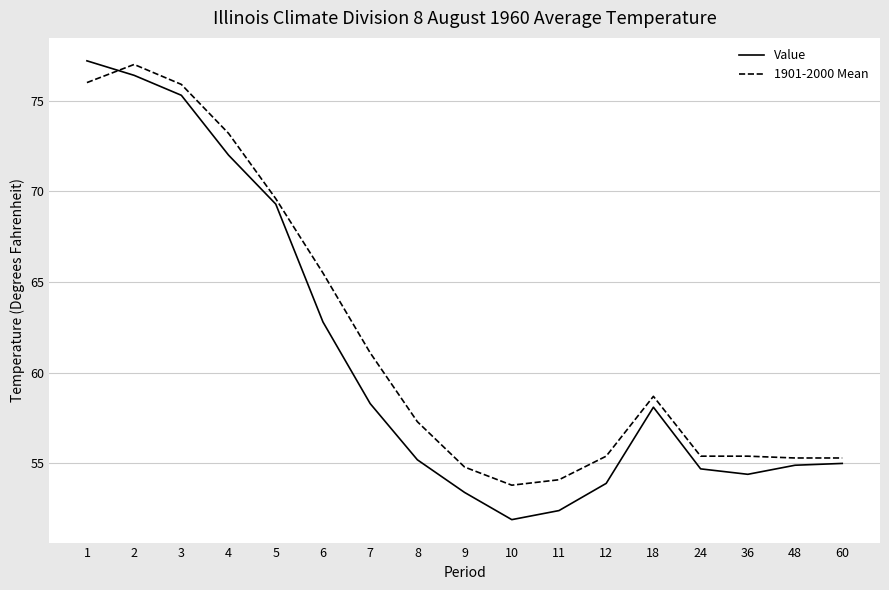

What is the approximate value of 1901-2000 Mean at 6?

65.5